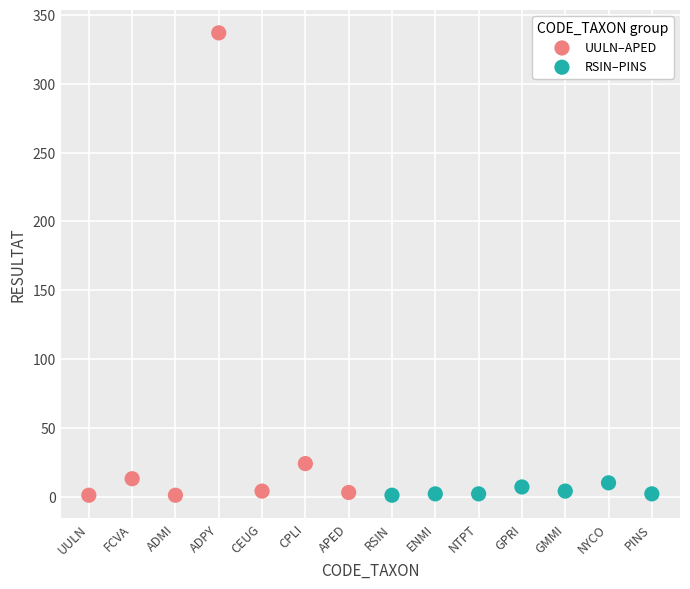

What are all the series names shown in the legend?

UULN–APED, RSIN–PINS